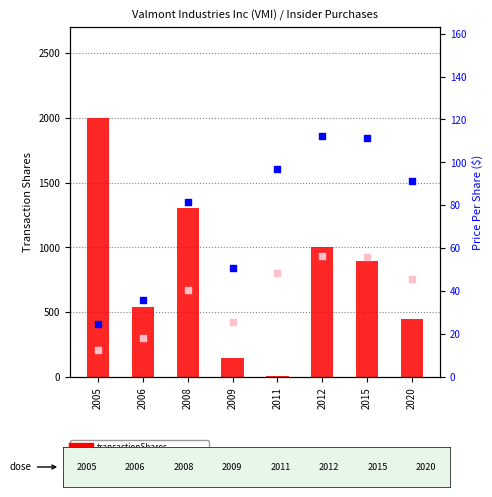

What are all the series names shown in the legend?

transactionShares, transactionPricePerShare, price (scaled)